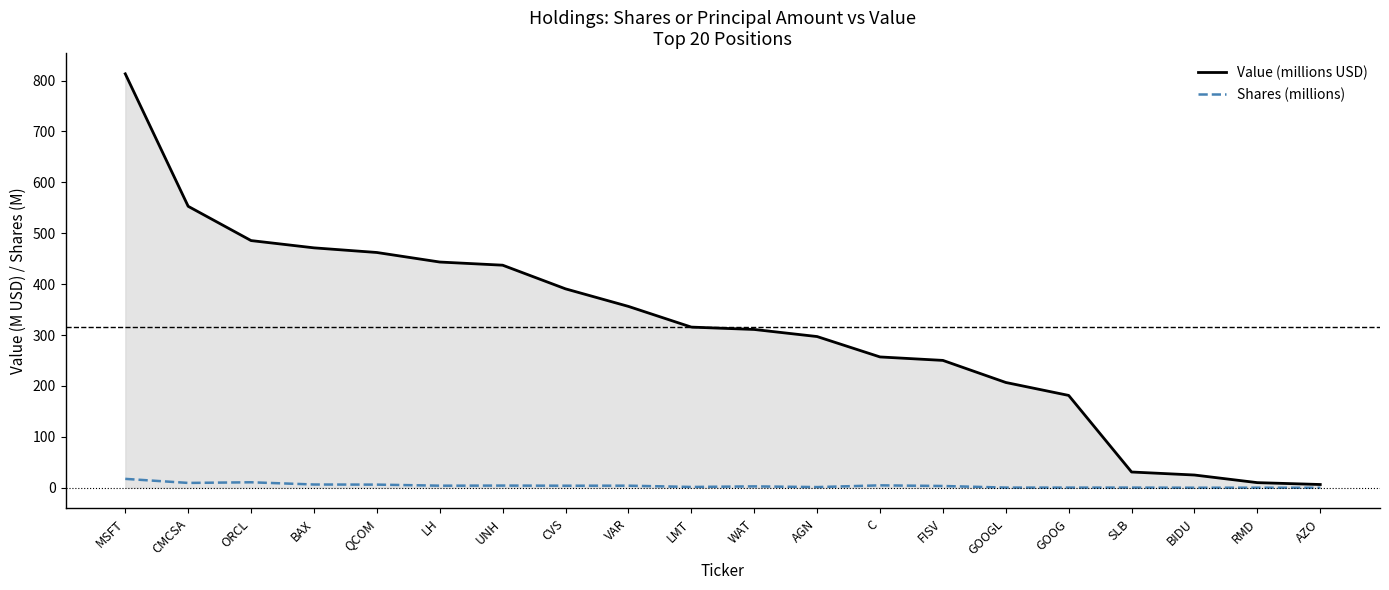

What are all the series names shown in the legend?

Value (millions USD), Shares (millions)